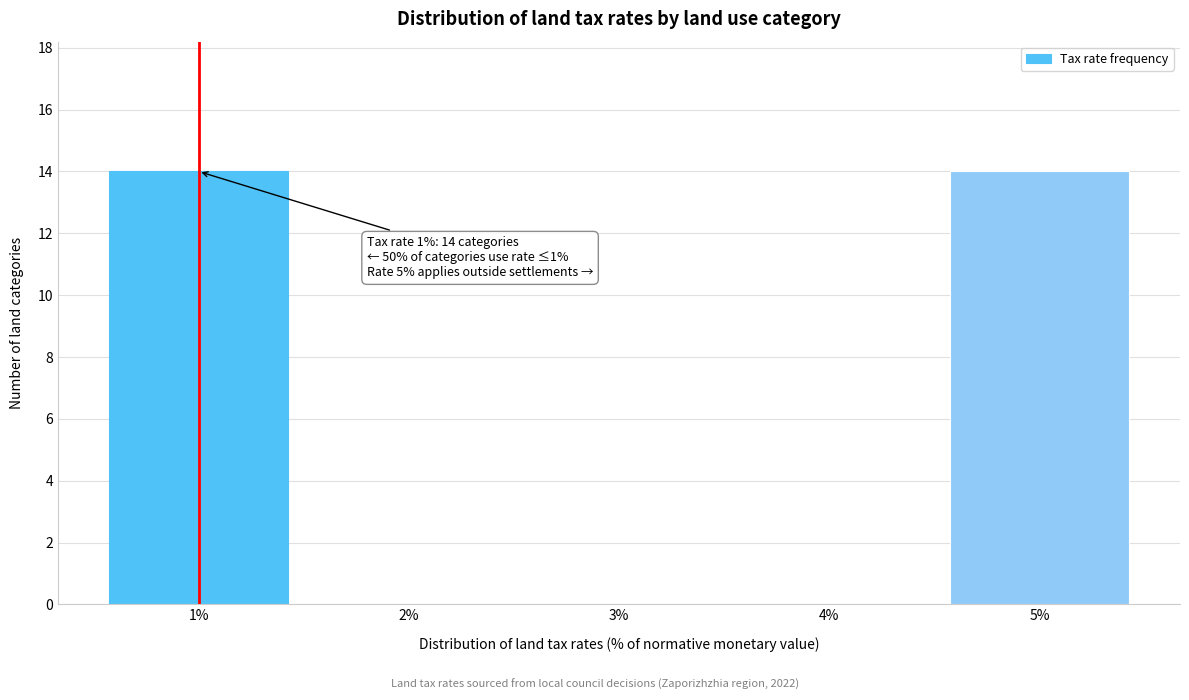

Reading left to right, extract all data points from this chart.

1%=14	2%=0	3%=0	4%=0	5%=14